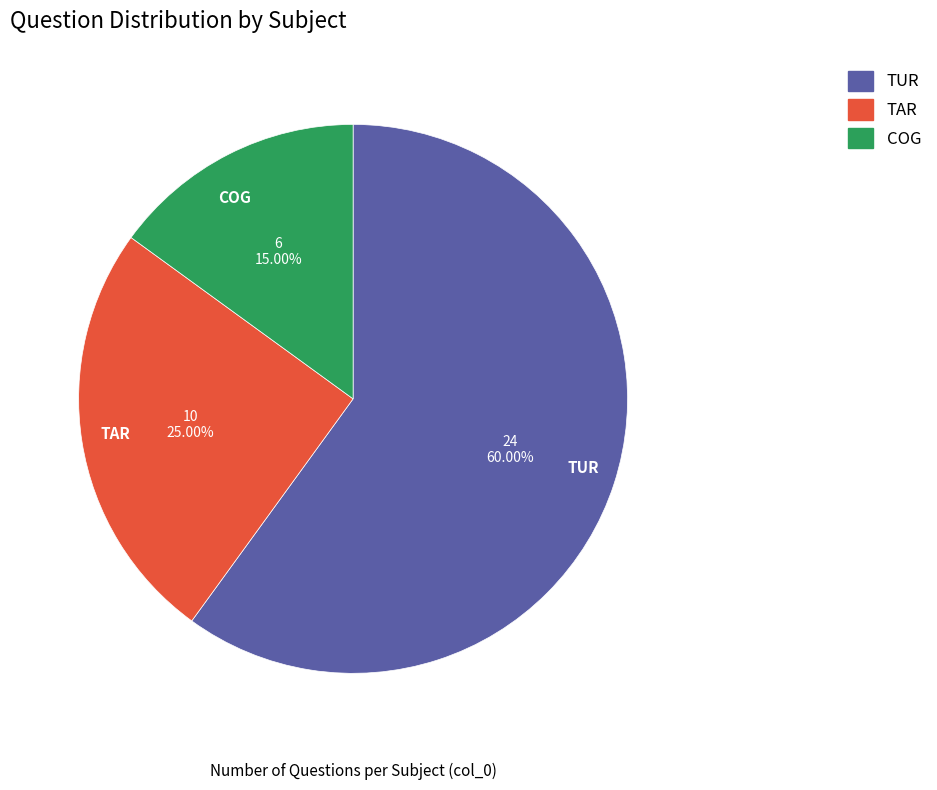

Count the number of slices in the pie.

3